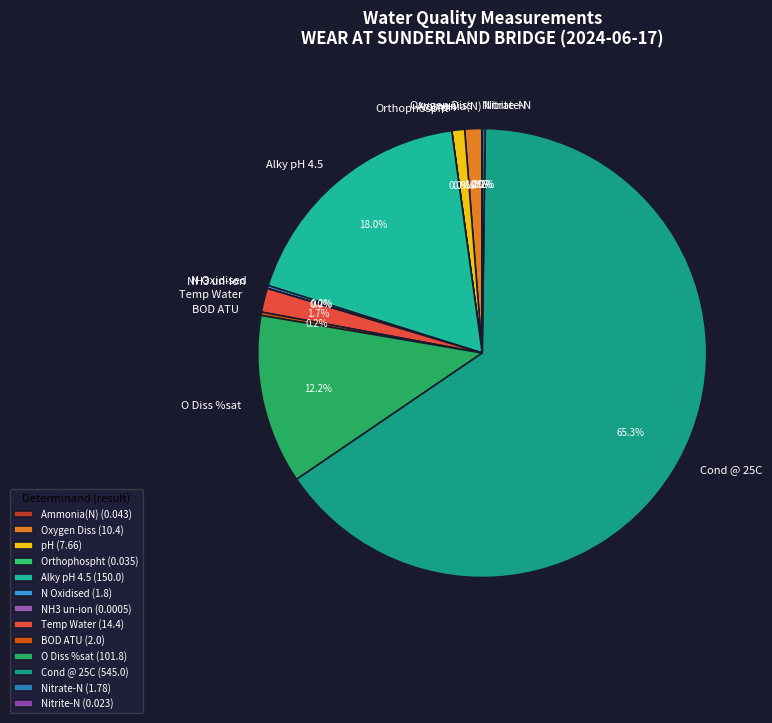

Is it true that Oxygen Diss is 13% of the pie?

False